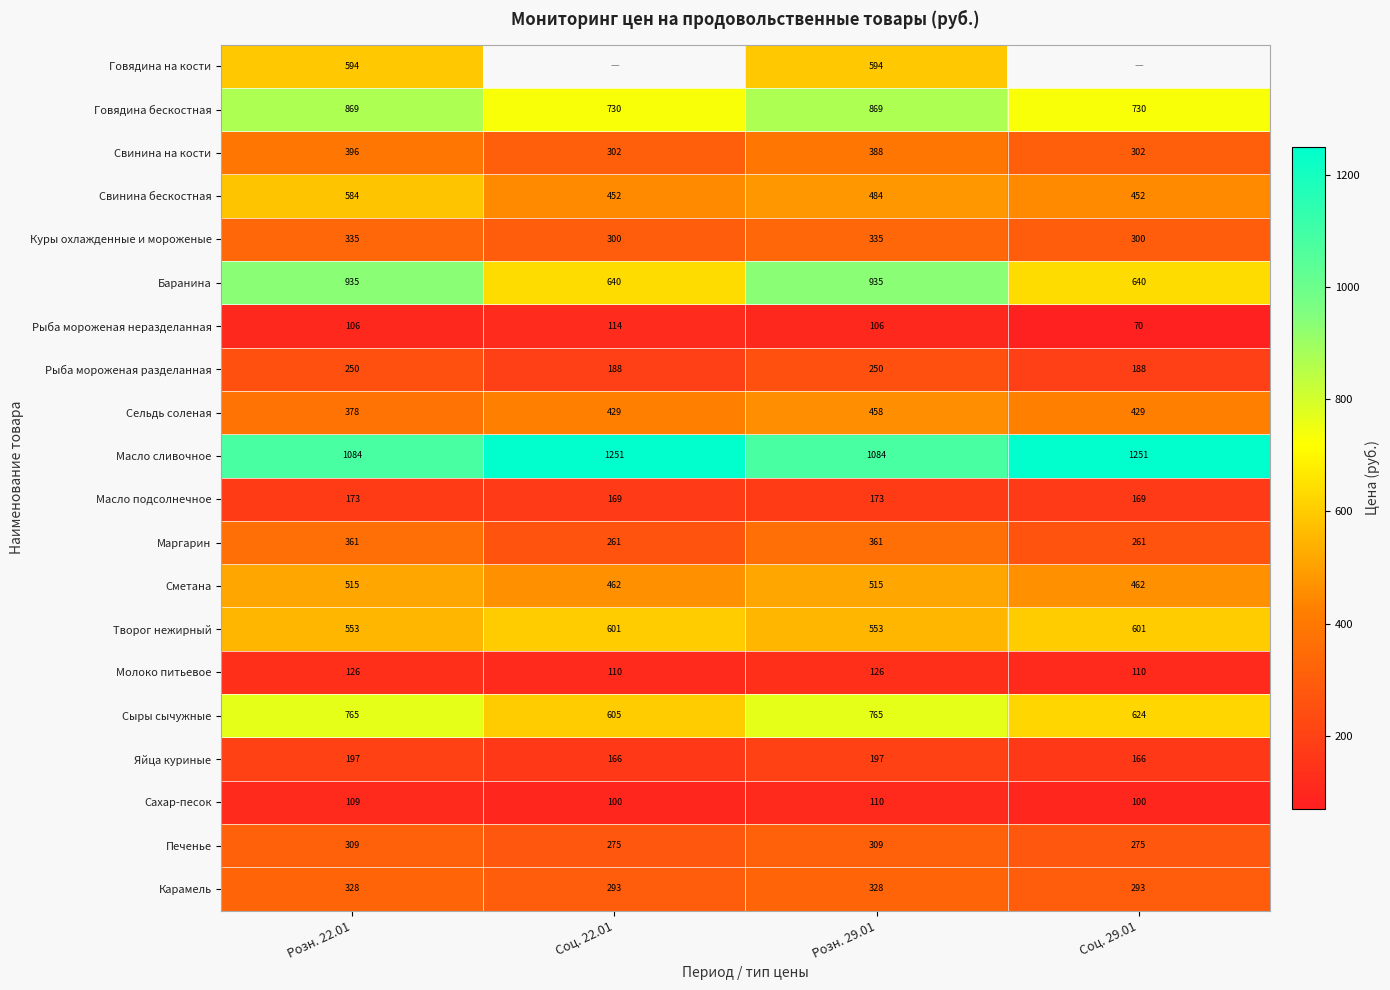

What is the minimum value for Рыба мороженая разделанная?

188.0